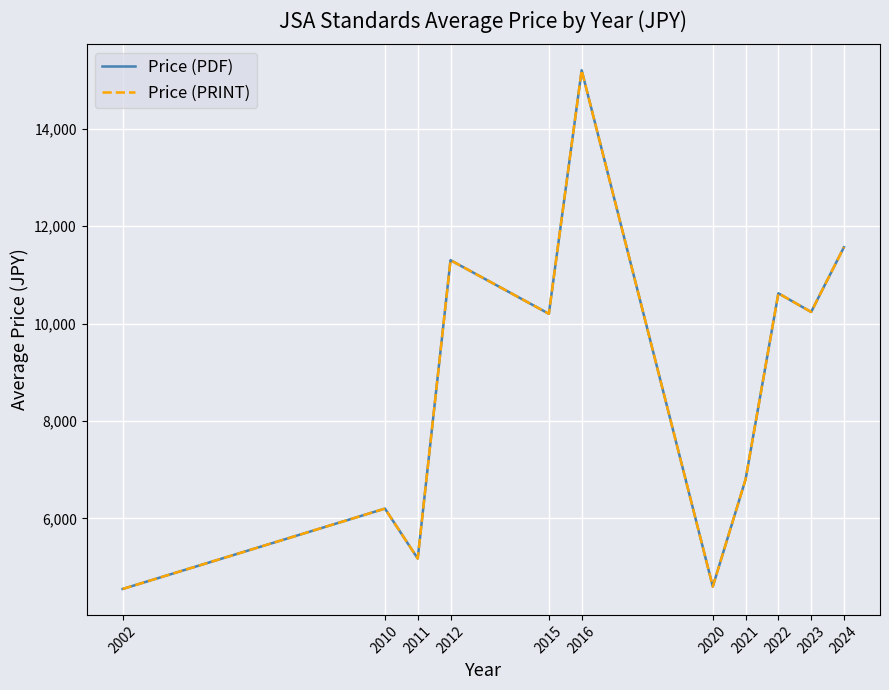

True or false: Price (PRINT) and Price (PDF) intersect in this chart.

False